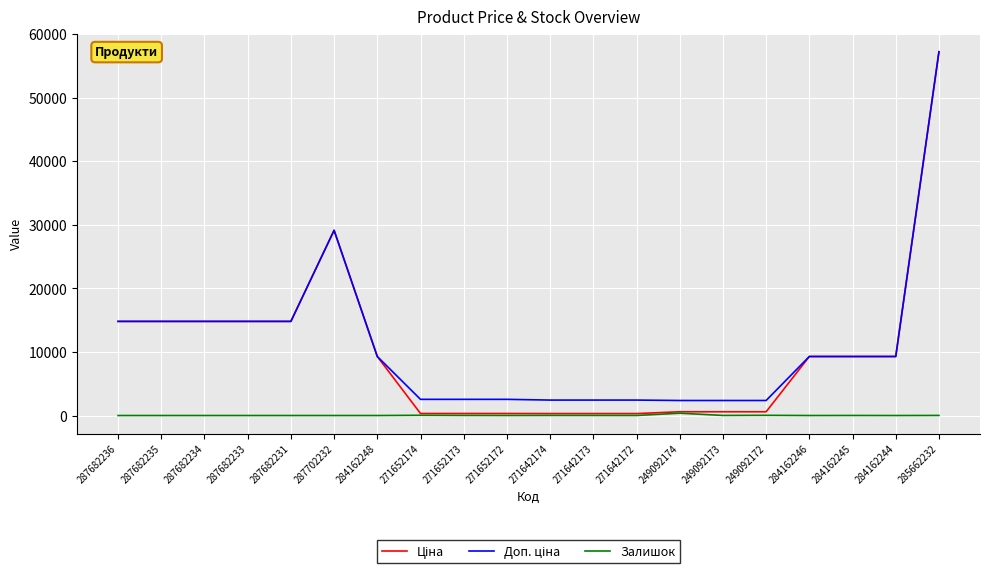

The Залишок series shows 0.0 at 287682235. True or false?

True